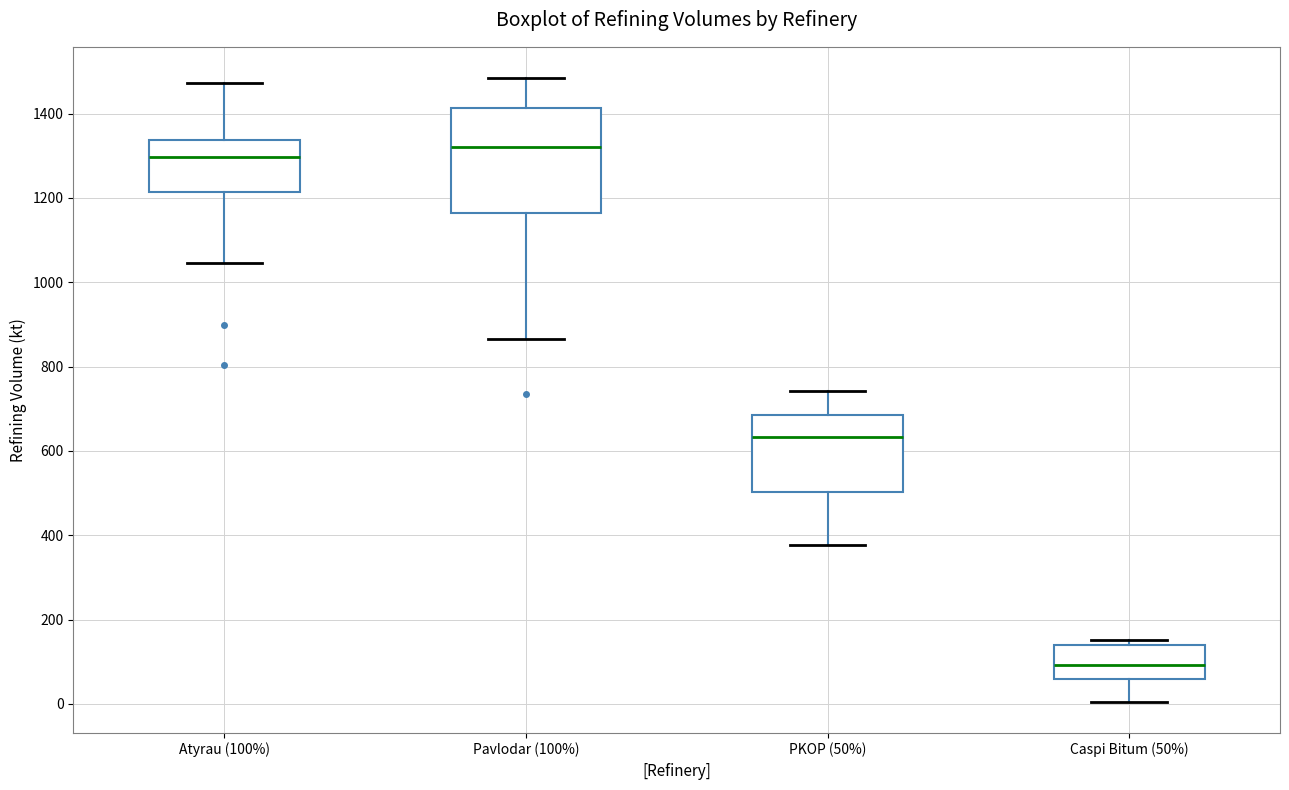

Where does the lower whisker of the box for Atyrau (100%) end on the y-axis? The values are not printed on the chart, so give them approximately, as read against the axis.

1040